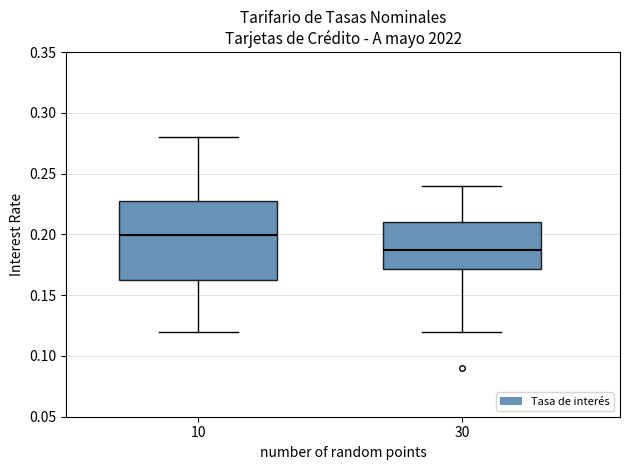

Reading left to right, transcribe this box plot: for each box, give where its median line is, the range the box spans, and where its two whiskers end, as read against the y-axis. The values are not printed on the chart, so give them approximately, as read against the axis.

10: median 0.200, box 0.165 to 0.230, whiskers 0.120 to 0.280
30: median 0.190, box 0.170 to 0.210, whiskers 0.120 to 0.240